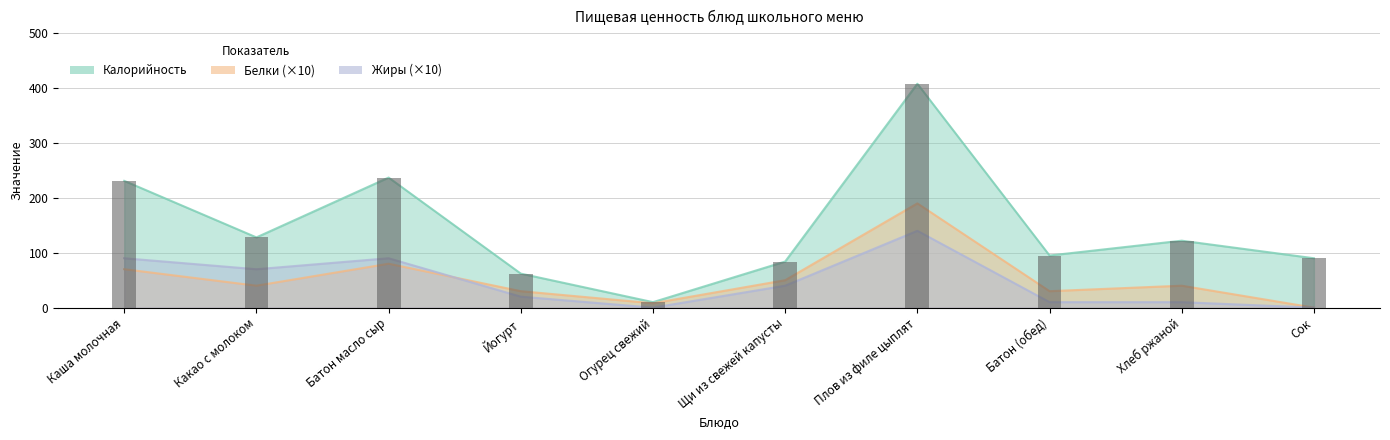

What position from the left is Щи из свежей капусты?

6